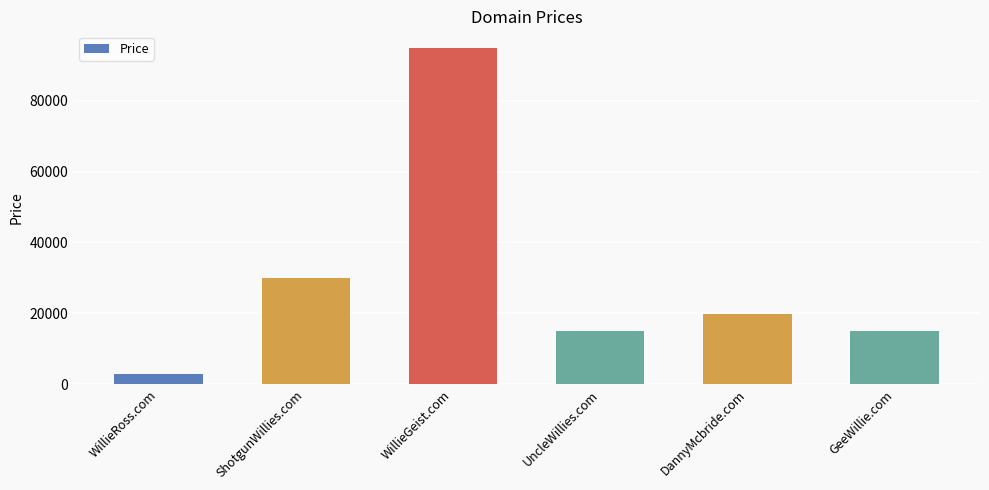

What is the average value?

29555